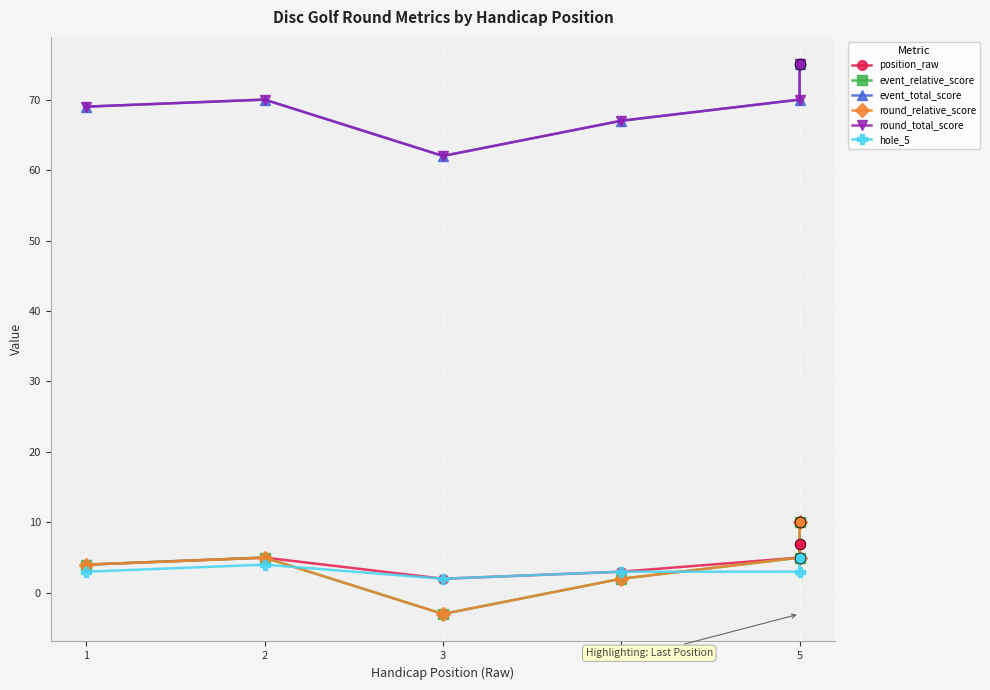

At which category is the sum across all series the highest?

5